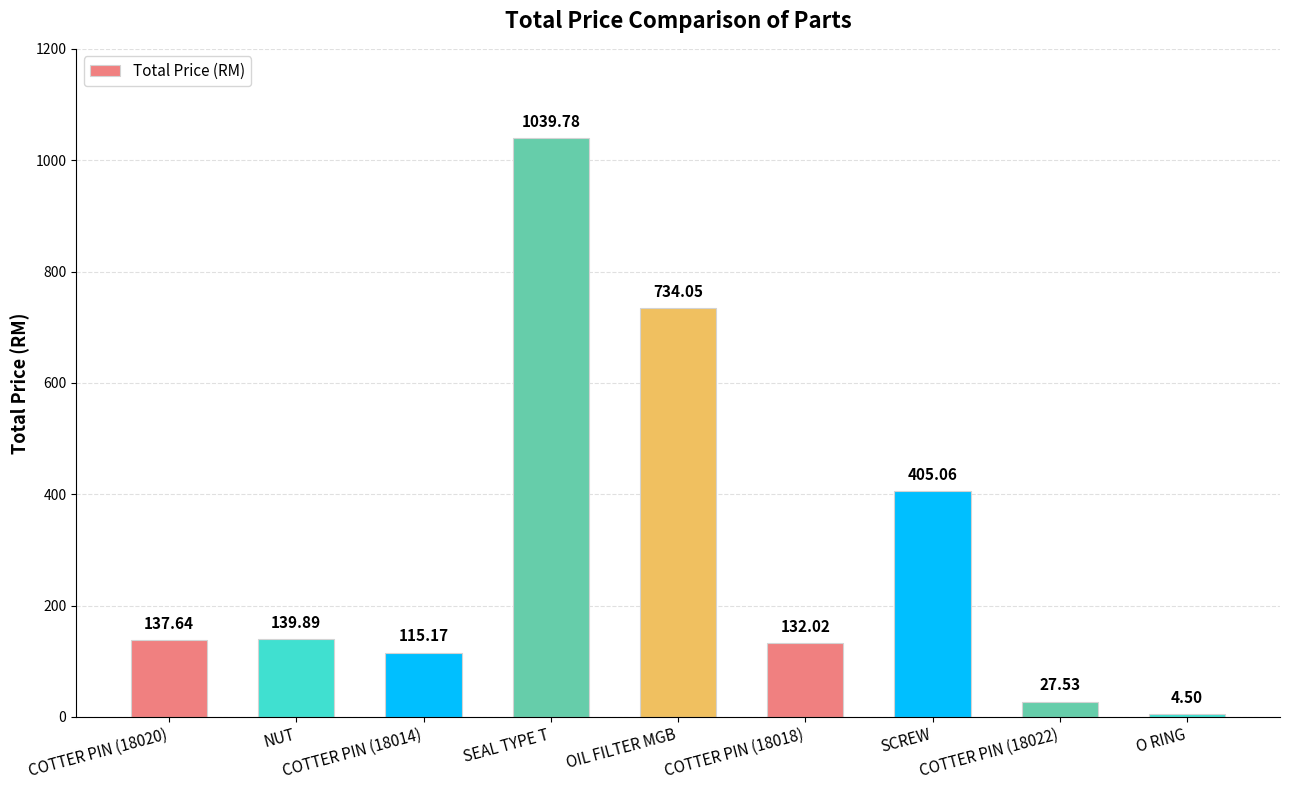

What is the label of the 6th bar from the left?

COTTER PIN (18018)